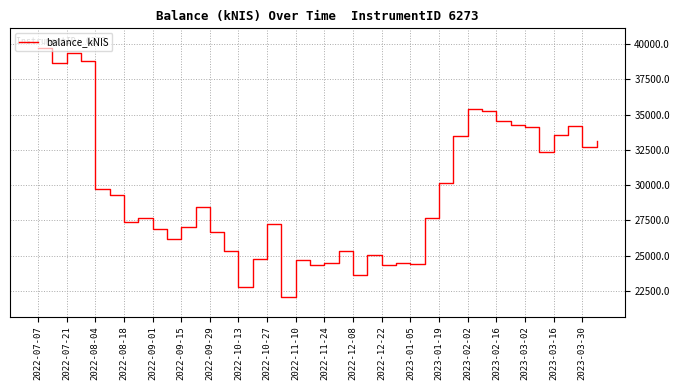

What is the minimum value shown in the chart?

22106.8